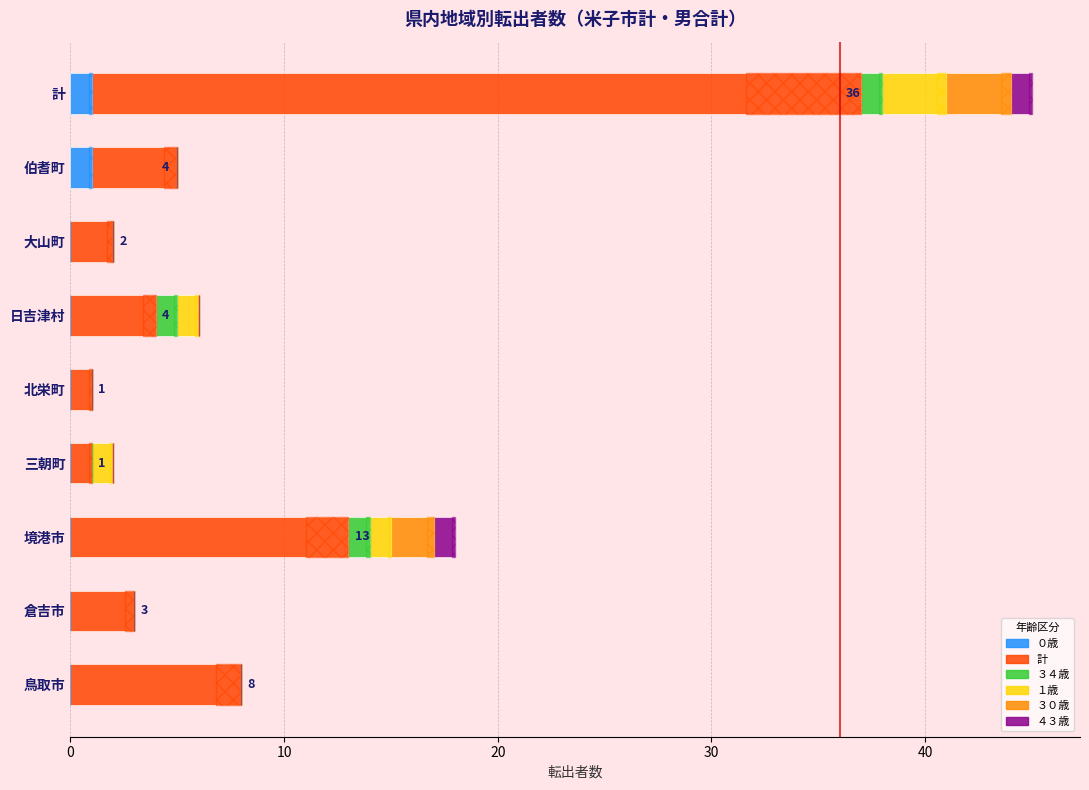

Between 計 and 北栄町, which is larger?

計